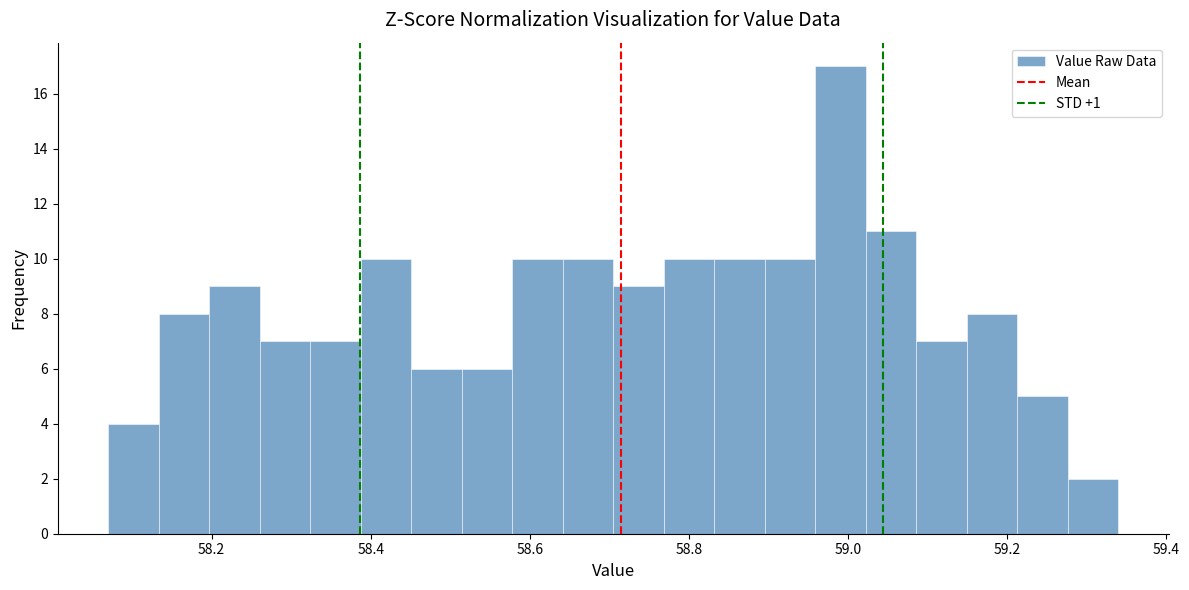

Around what value on the x-axis is the tallest bar? Give the approximate position of its centre, as read against the axis.

59.00